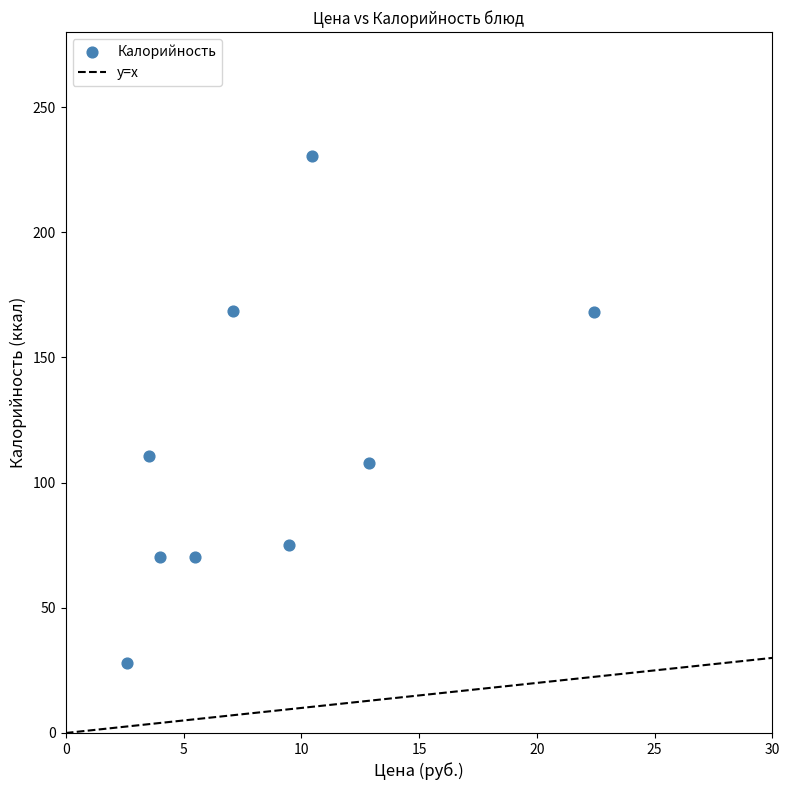

What is the average X value?

8.7